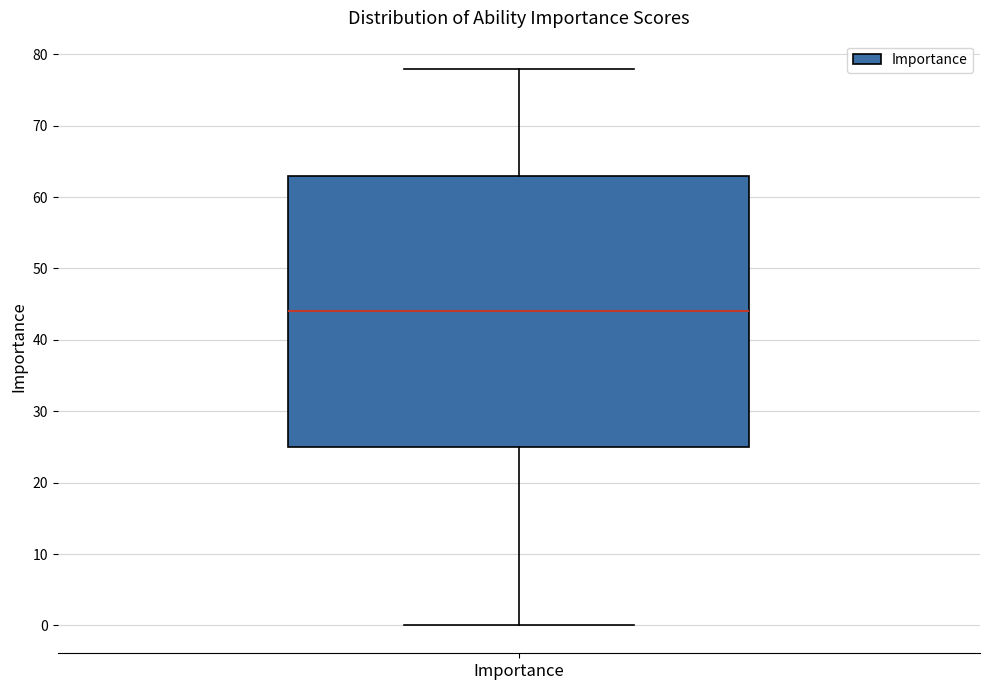

Where does the median line of the box for Importance sit on the y-axis? The values are not printed on the chart, so give them approximately, as read against the axis.

44